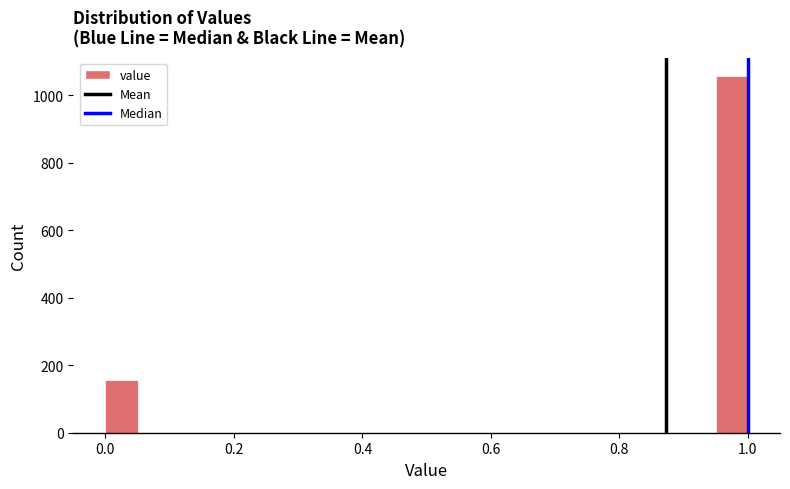

Around what value on the x-axis is the tallest bar? Give the approximate position of its centre, as read against the axis.

0.98